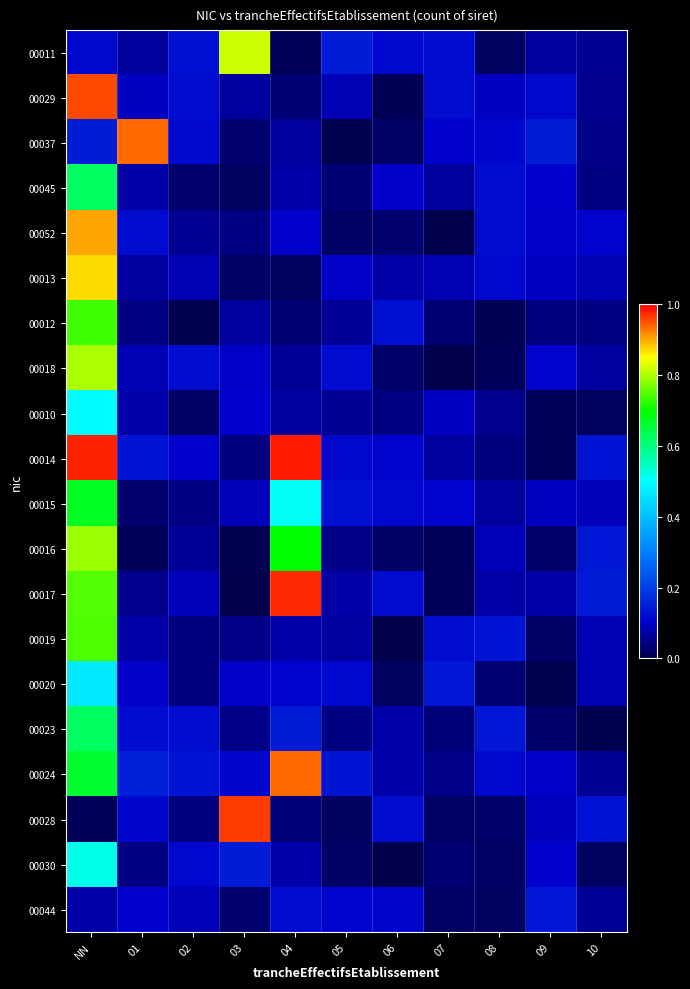

Which series has the largest range (max minus min)?

00017